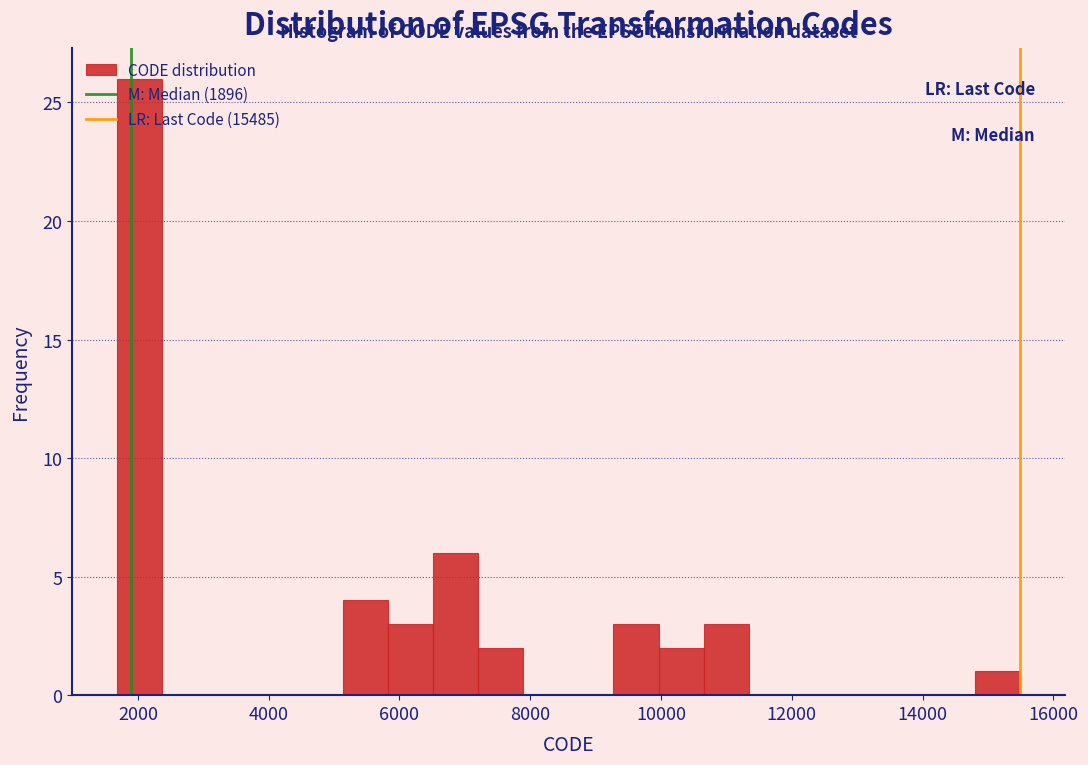

Read against the x-axis, roughly where is the centre of the tallest bar?

2000